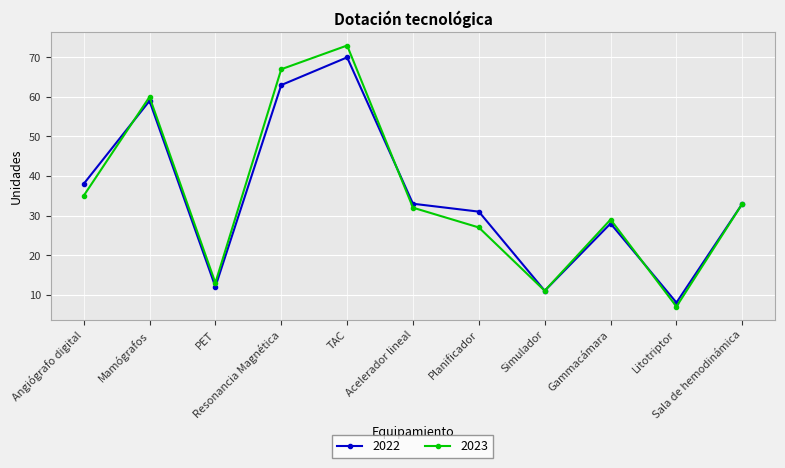

What is the value of the 2022 point at the 8th from the left?

11